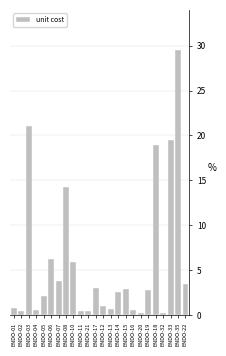

What is the average value?

5.9